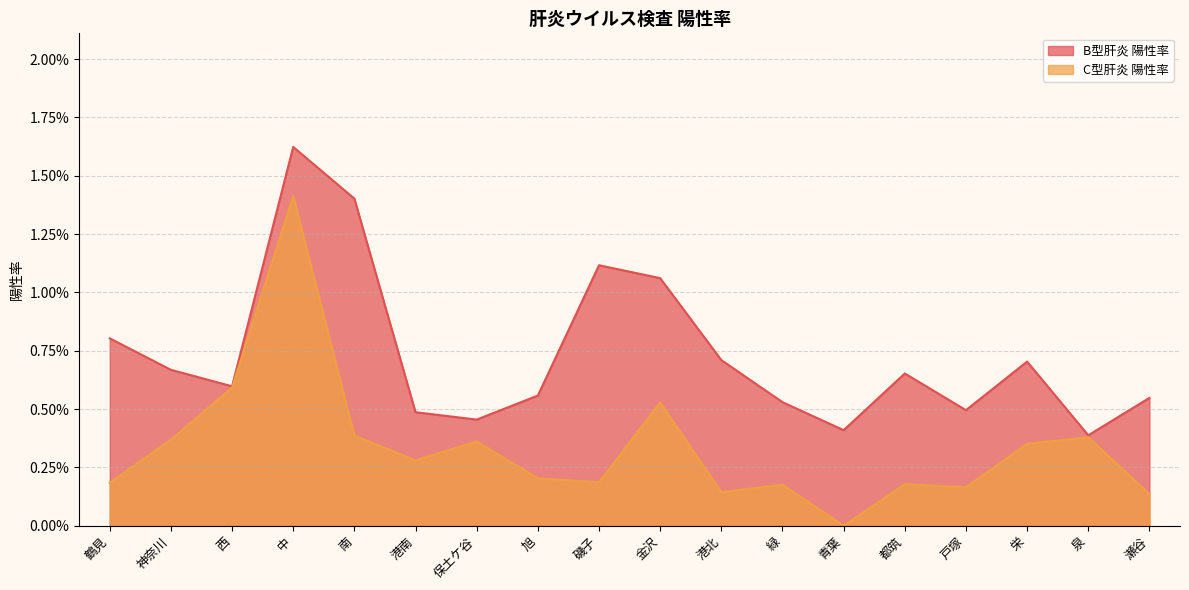

True or false: B型肝炎 陽性率 and C型肝炎 陽性率 cross at least once.

False